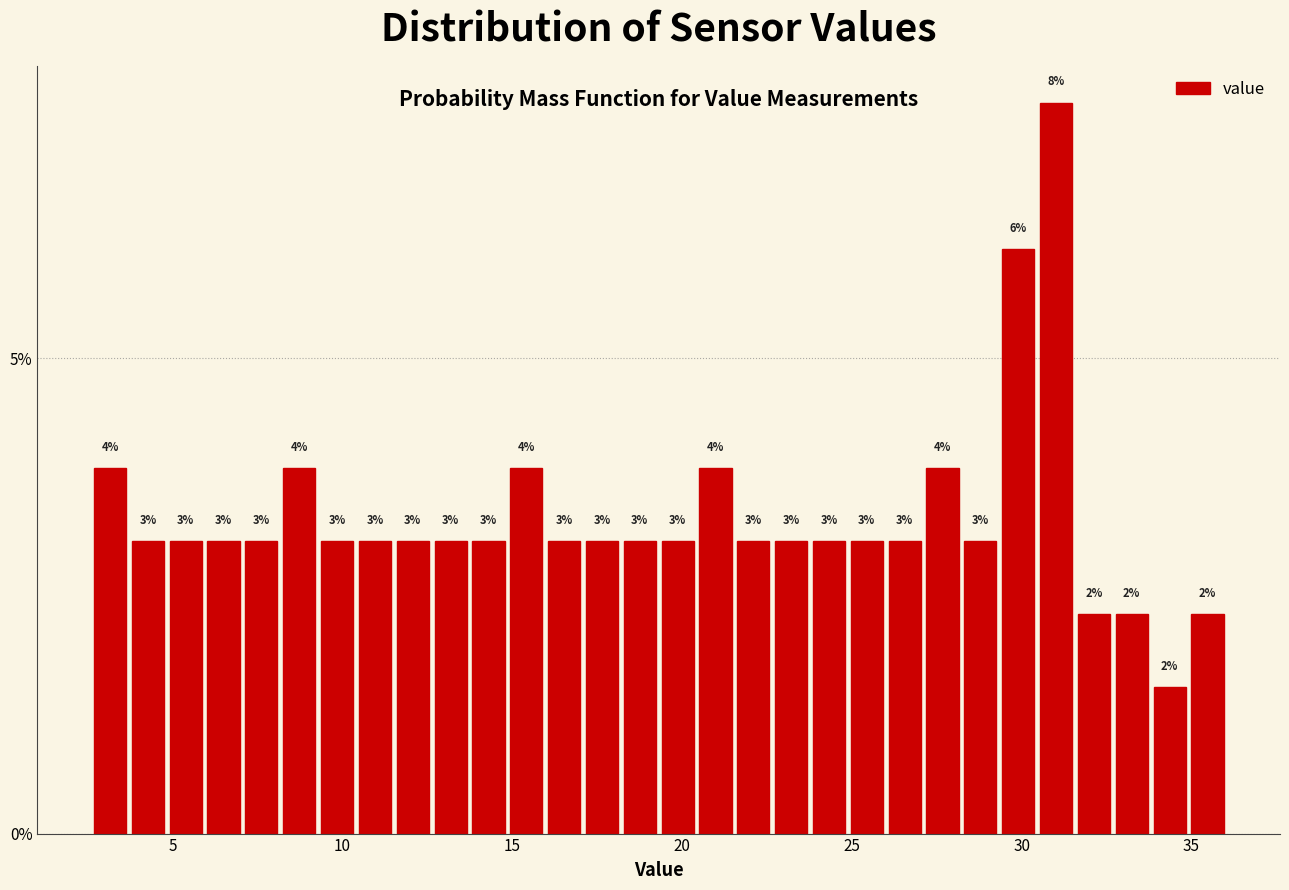

Read against the x-axis, roughly where is the centre of the tallest bar?

31.0